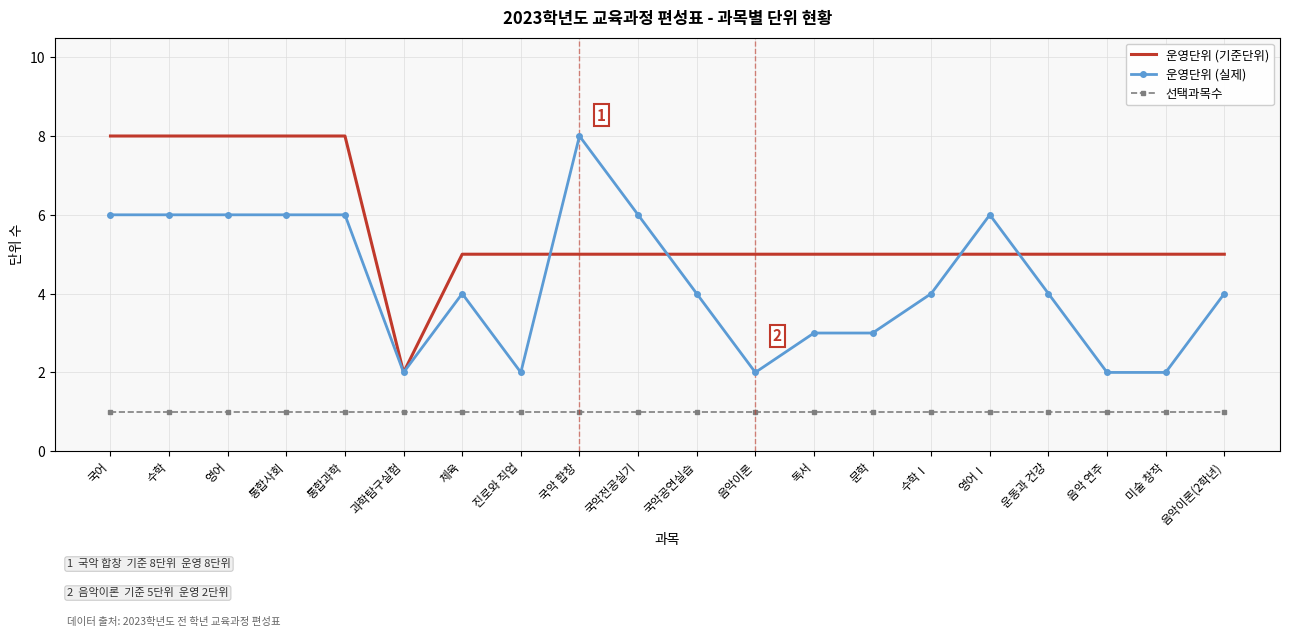

True or false: 운영단위 (기준단위) and 운영단위 (실제) intersect in this chart.

True